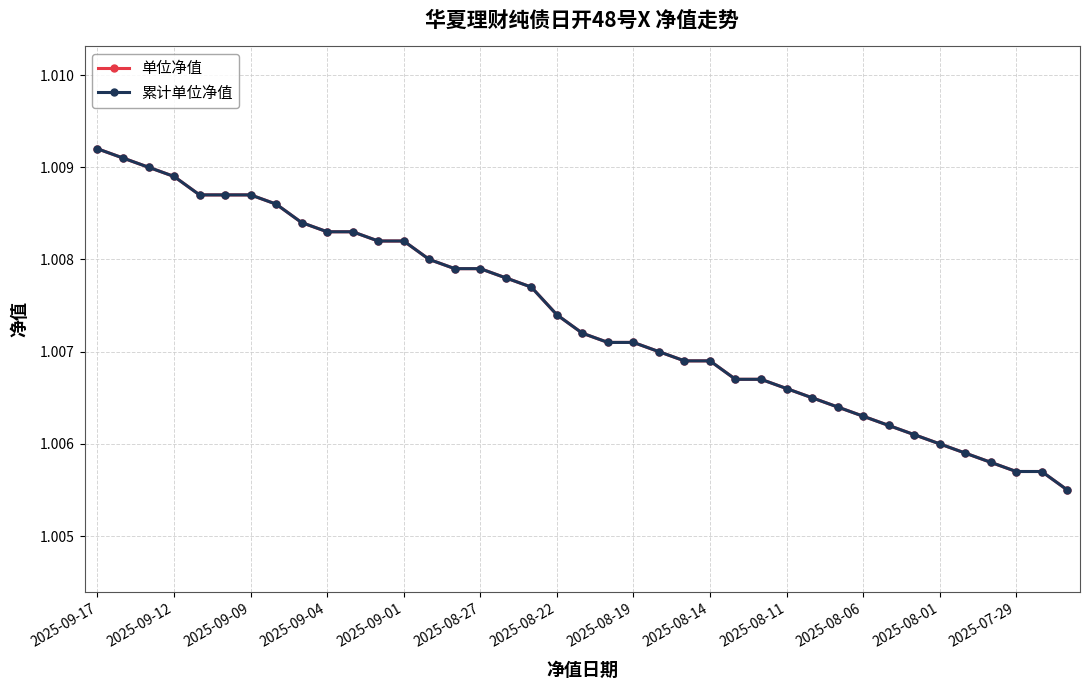

Does the chart have visible grid lines?

Yes